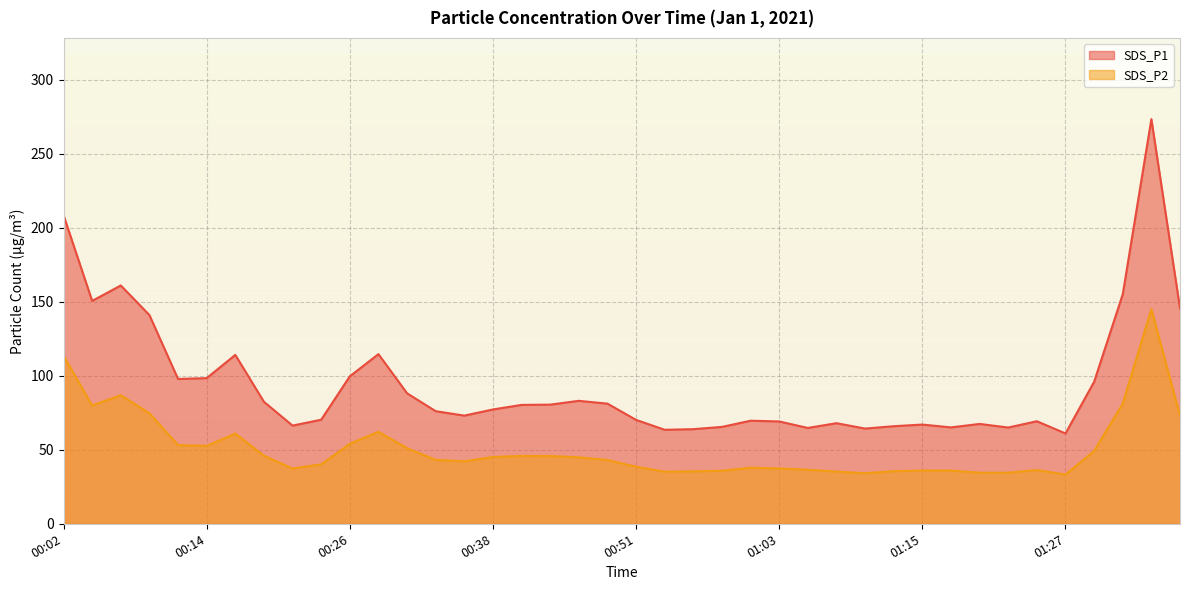

Is the value of SDS_P1 at 01:22 greater than the value of SDS_P2 at 01:27?

Yes